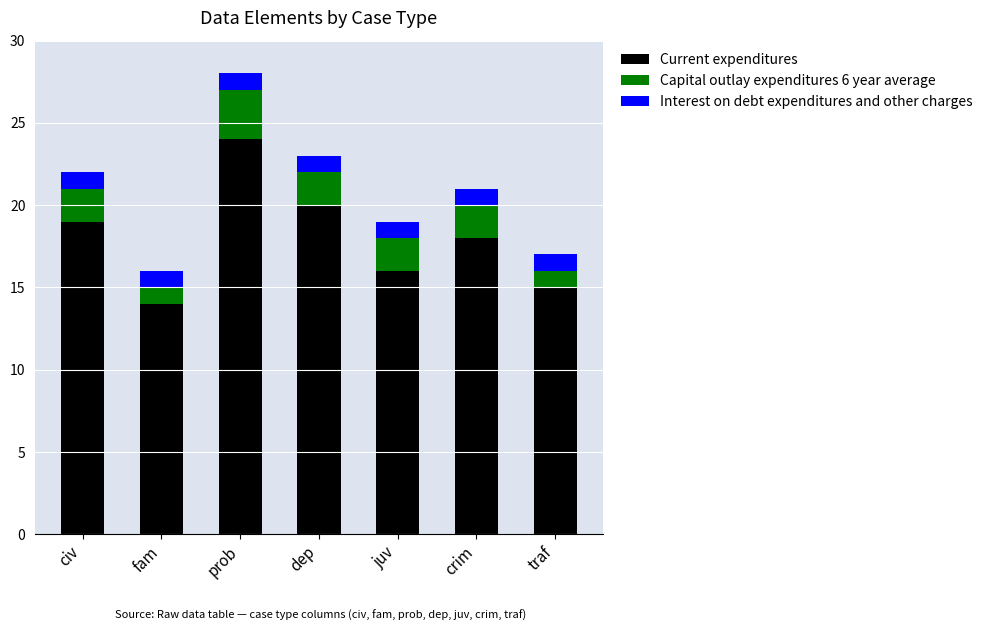

How many bars are there in total?

7